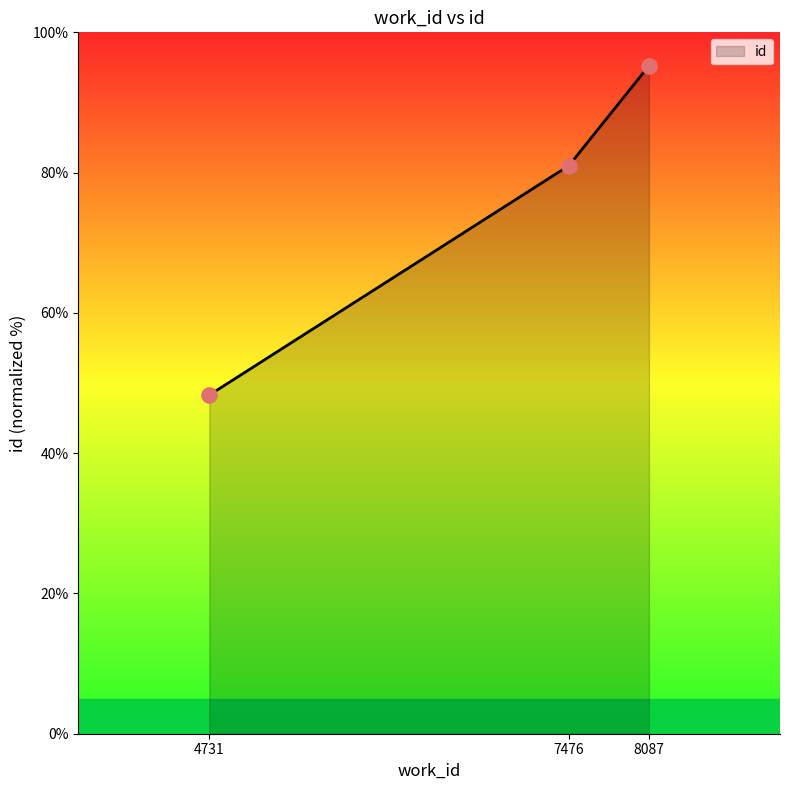

Approximately how many times larger is the value at 4731 compared to 8087?

0.5